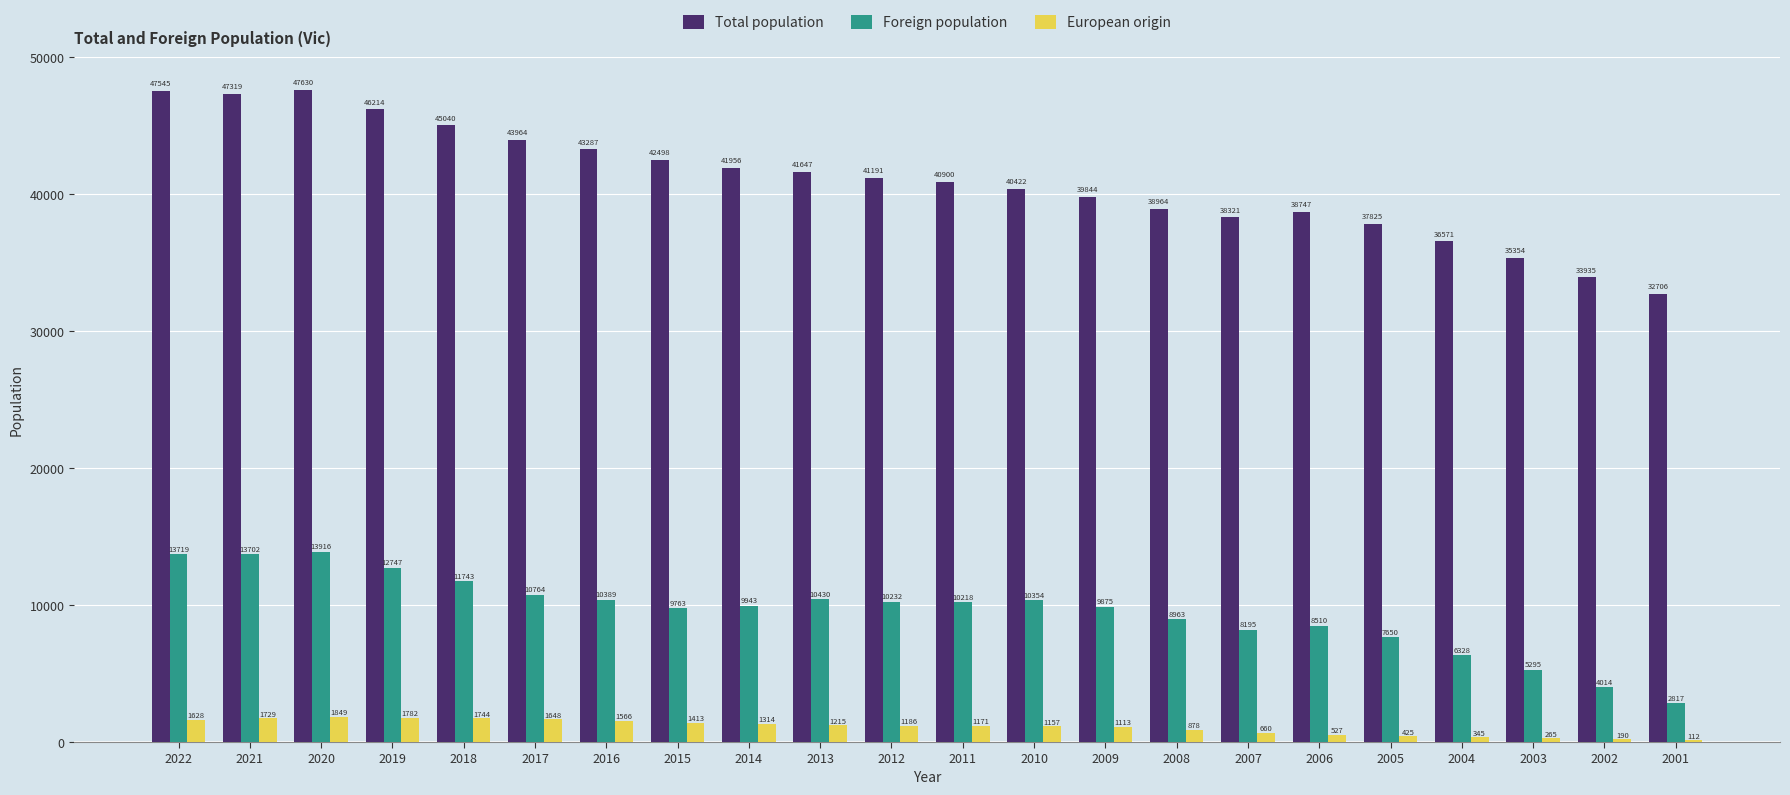

Is the value of Foreign population at 2021 greater than the value of Total population at 2010?

No